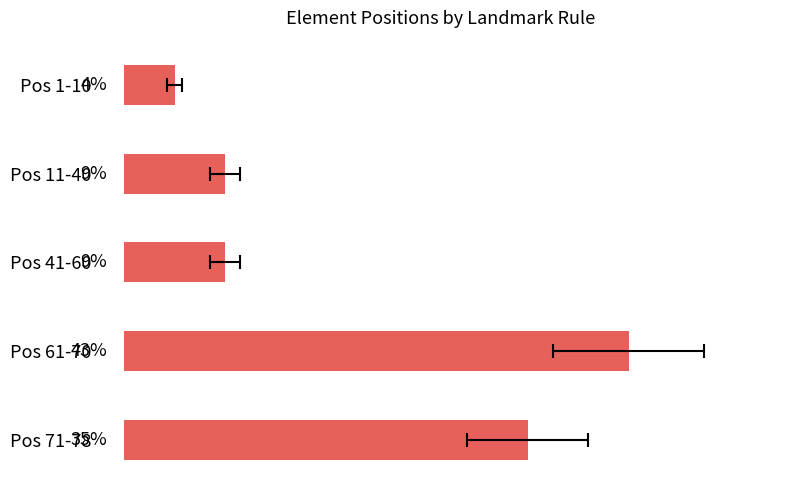

What is the difference between the maximum and minimum values?

39.1